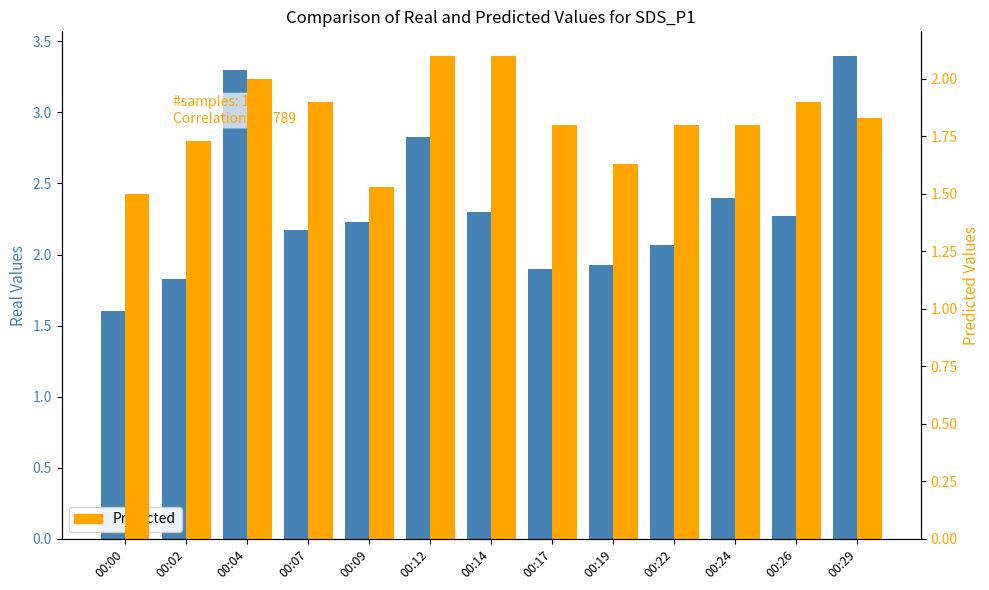

Reading right to left, what are all the values shown in this chart?

Real Values: 00:29=3.4	00:26=2.3	00:24=2.4	00:22=2.1	00:19=1.9	00:17=1.9	00:14=2.3	00:12=2.8	00:09=2.2	00:07=2.2	00:04=3.3	00:02=1.8	00:00=1.6
Predicted: 00:29=1.8	00:26=1.9	00:24=1.8	00:22=1.8	00:19=1.6	00:17=1.8	00:14=2.1	00:12=2.1	00:09=1.5	00:07=1.9	00:04=2.0	00:02=1.7	00:00=1.5